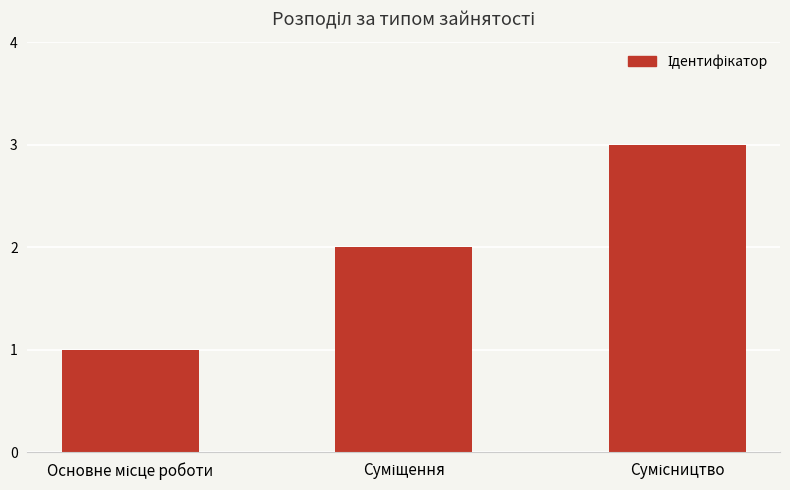

What is the sum of all values?

6